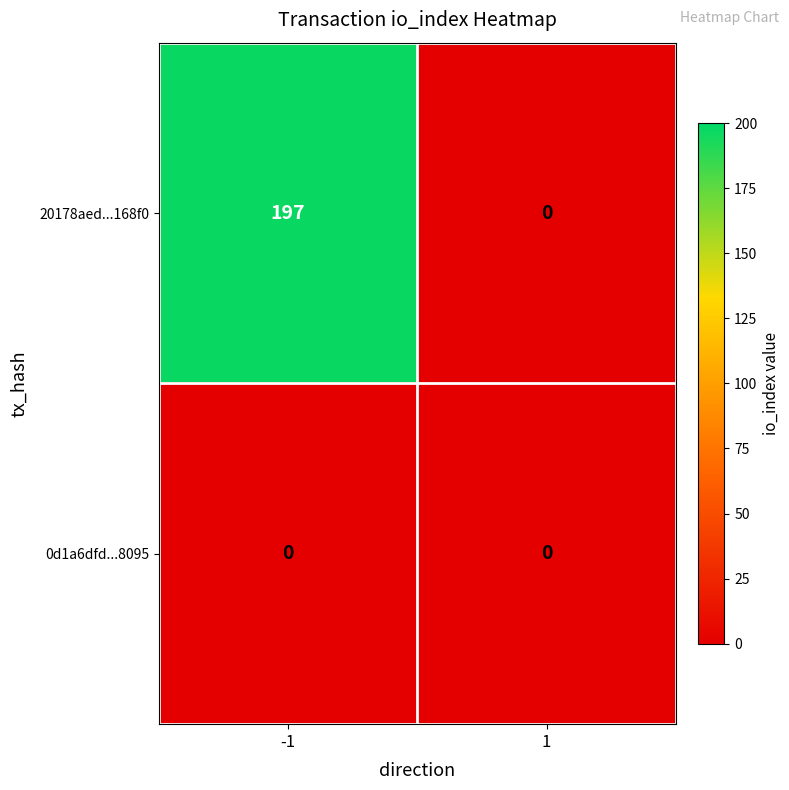

True or false: 20178aed...168f0 has a value of -60 at 1.

False